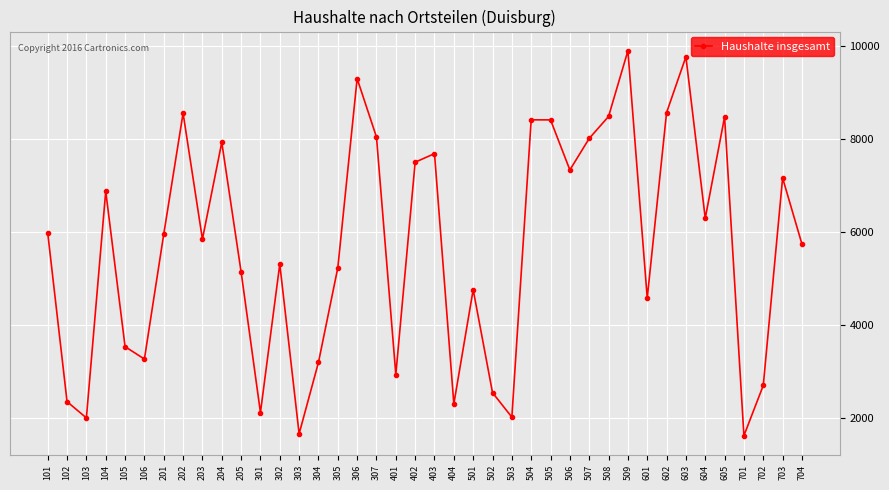

Does the chart have visible grid lines?

Yes